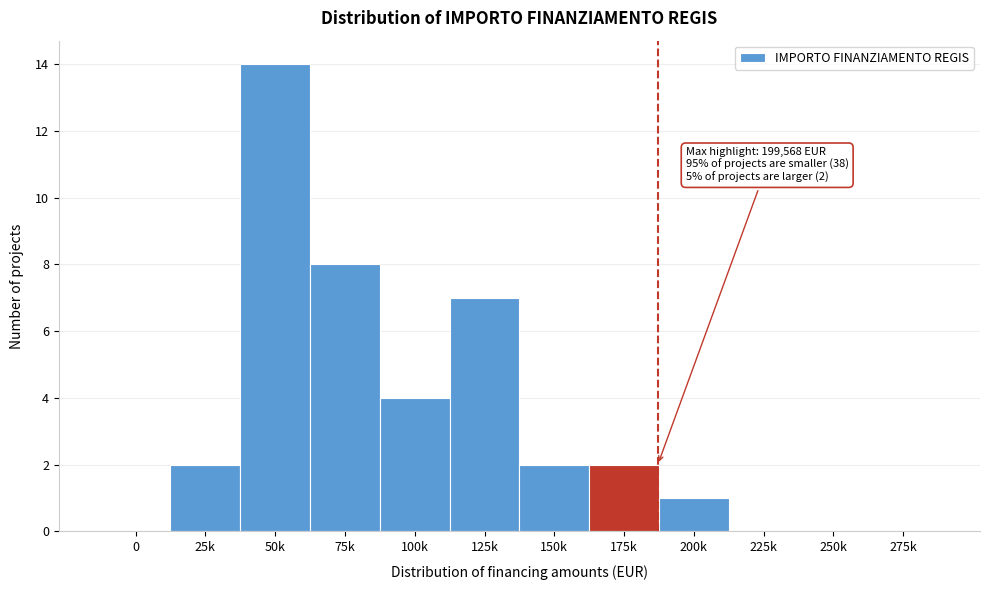

Reading right to left, extract all data points from this chart.

275k=0	250k=0	225k=0	200k=1	175k=2	150k=2	125k=7	100k=4	75k=8	50k=14	25k=2	0=0